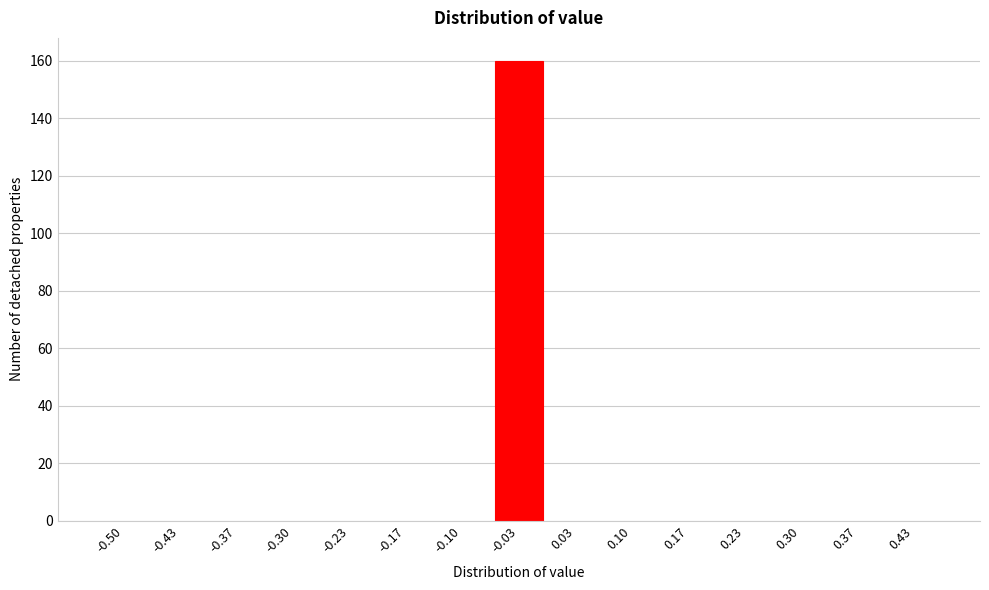

Reading right to left, what are all the values shown in this chart?

0.43=0	0.37=0	0.30=0	0.23=0	0.17=0	0.10=0	0.03=0	-0.03=160	-0.10=0	-0.17=0	-0.23=0	-0.30=0	-0.37=0	-0.43=0	-0.50=0